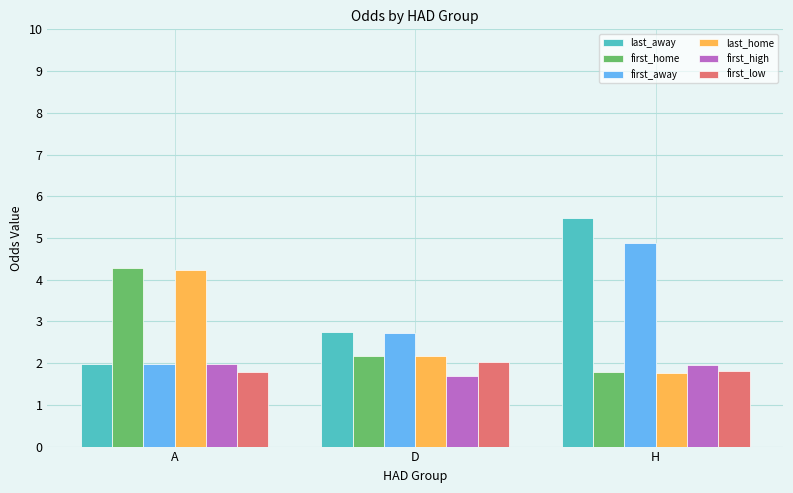

What is the highest value of the last_home series?

4.2